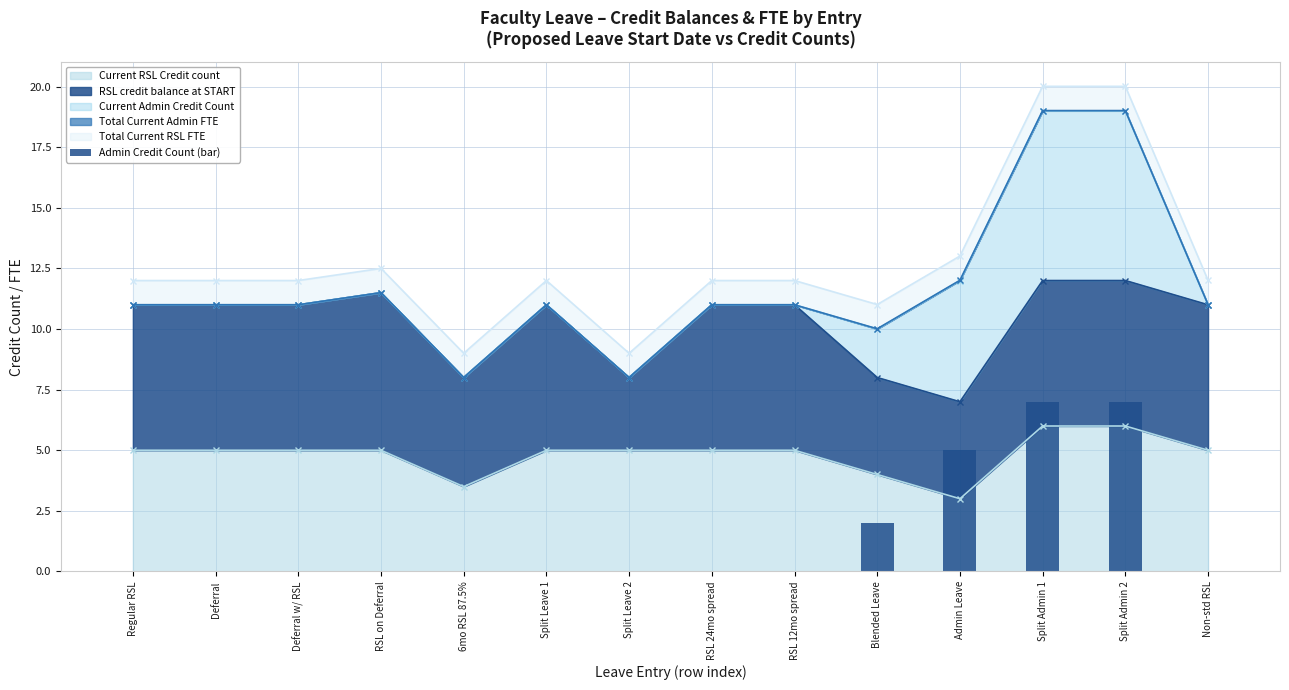

Is it true that Current RSL Credit count equals 7.0 at RSL 12mo spread?

False